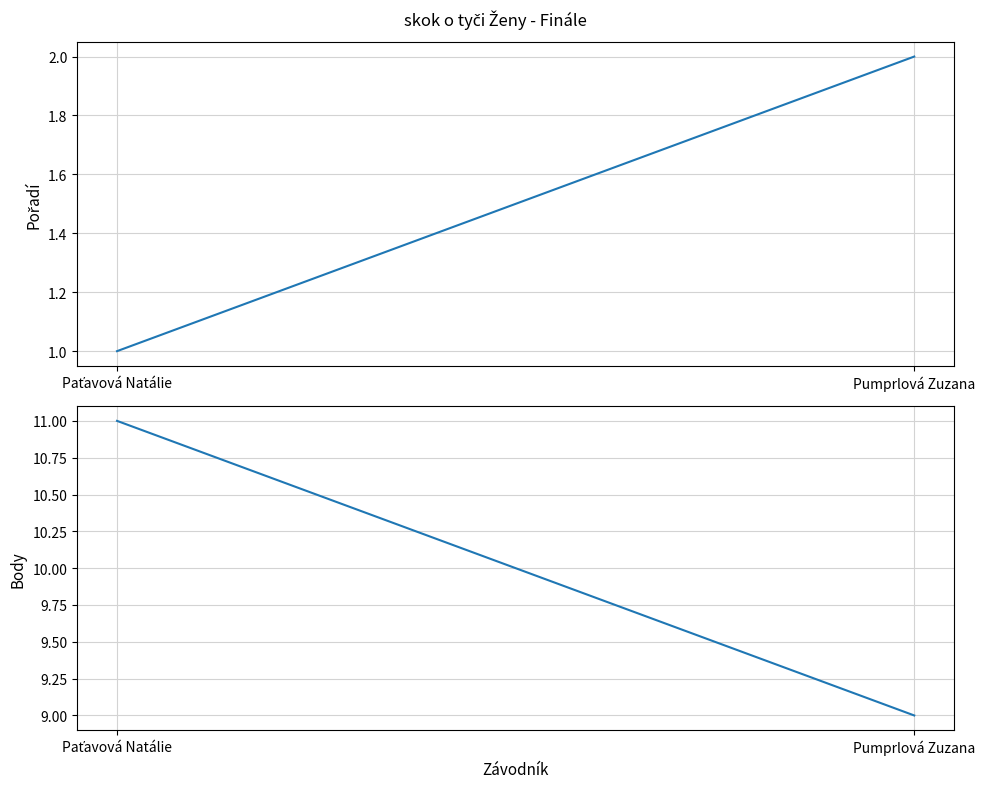

What is the difference between the Pořadí values at Pumprlová Zuzana and Paťavová Natálie?

1